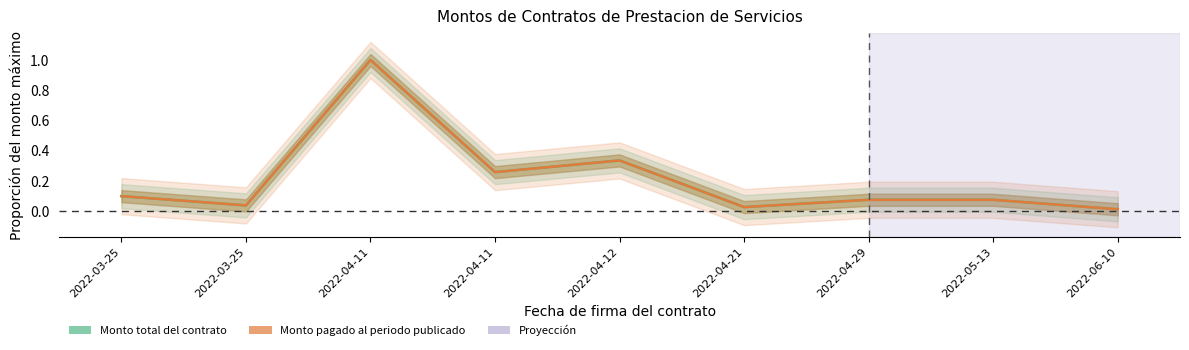

True or false: Monto pagado al periodo publicado and Monto total del contrato cross at least once.

False